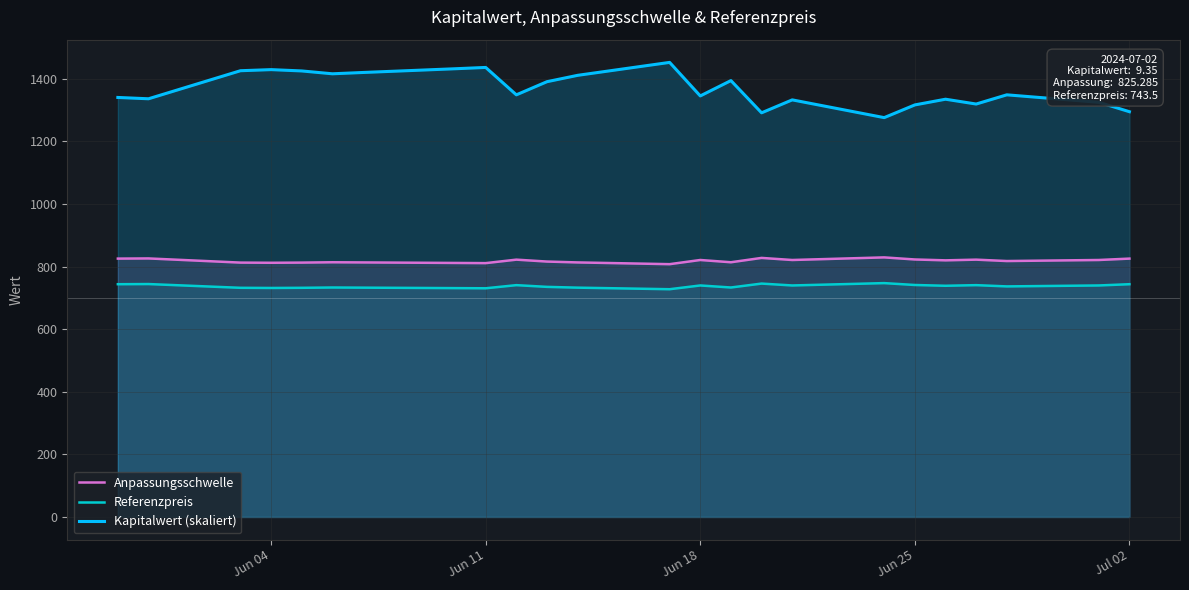

What is the maximum value for Kapitalwert (skaliert)?

1452.0